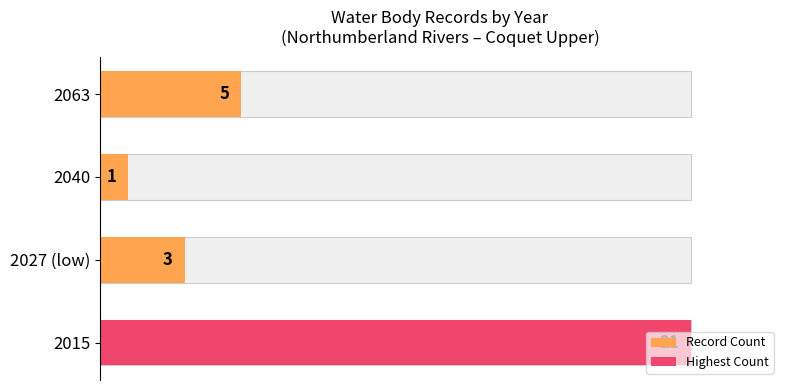

What is the value of the 3rd bar from the left?

1